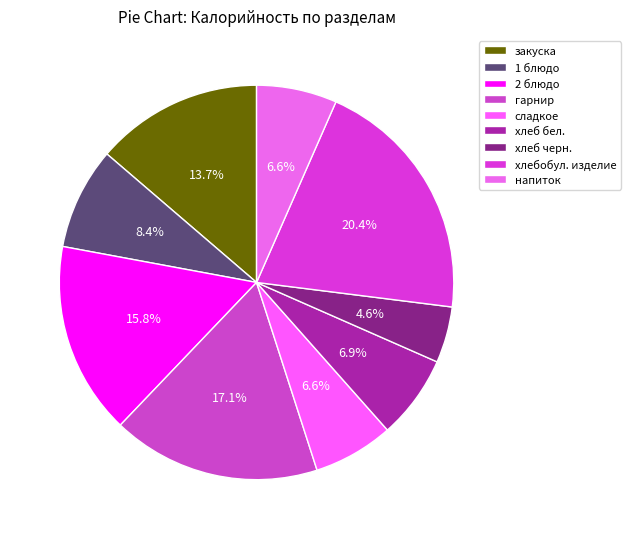

Count the number of slices in the pie.

9